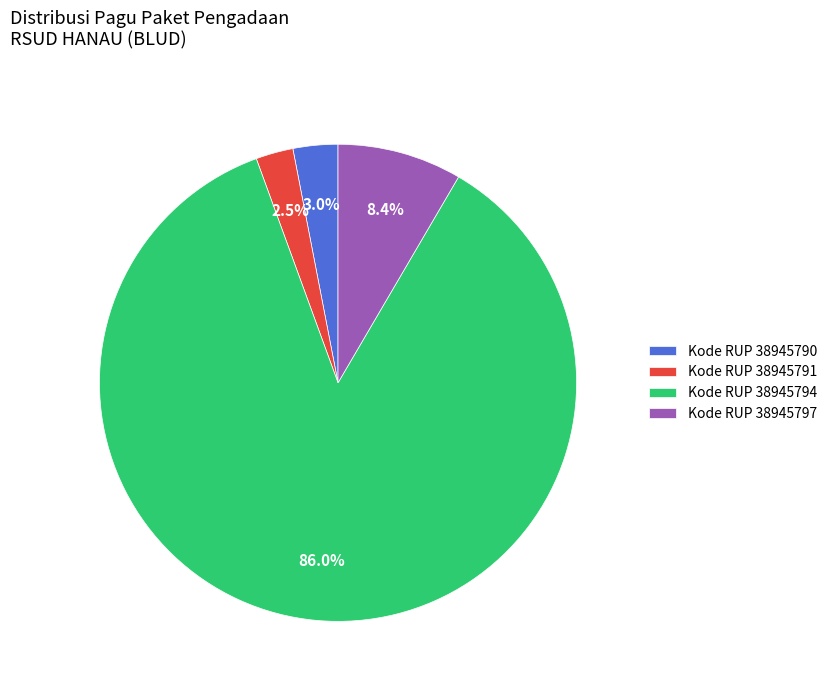

Rank the categories by value from lowest to highest.

Kode RUP 38945791, Kode RUP 38945790, Kode RUP 38945797, Kode RUP 38945794